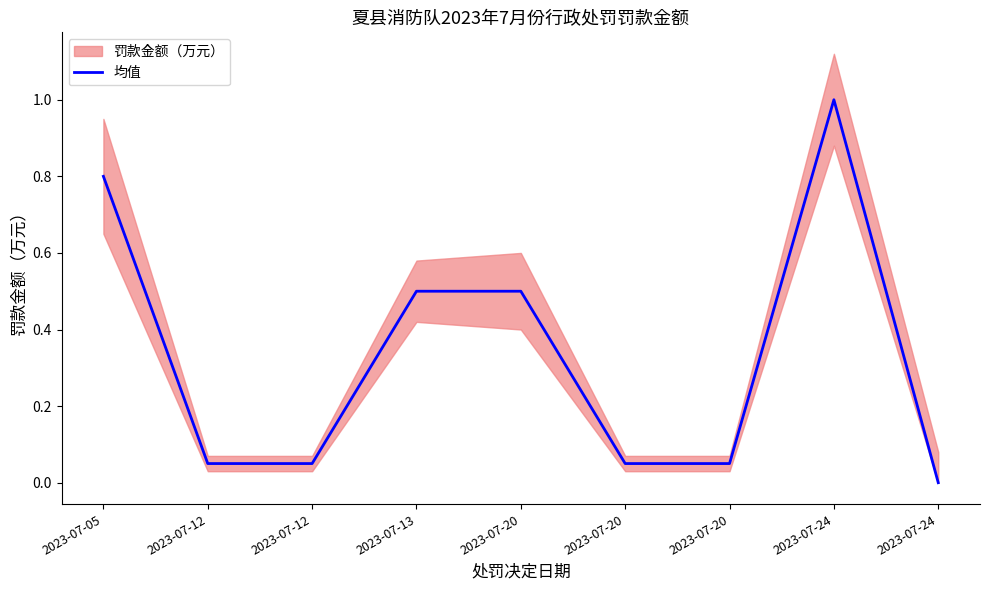

Which has a higher value, 2023-07-24 or 2023-07-12?

2023-07-24